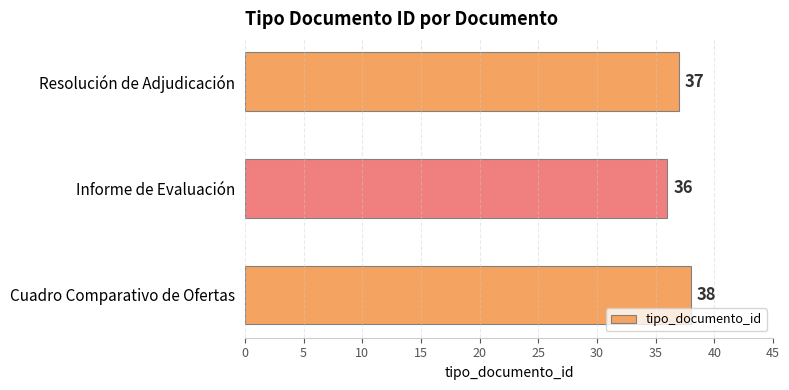

What is the change in value from Informe de Evaluación to Resolución de Adjudicación?

+1